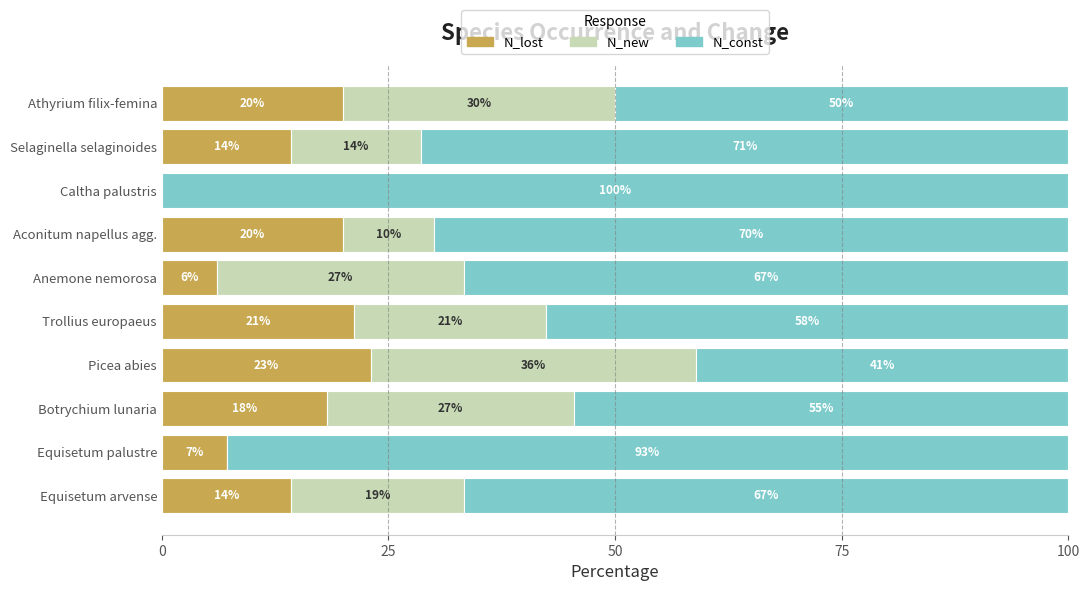

What are all the series names shown in the legend?

N_lost, N_new, N_const